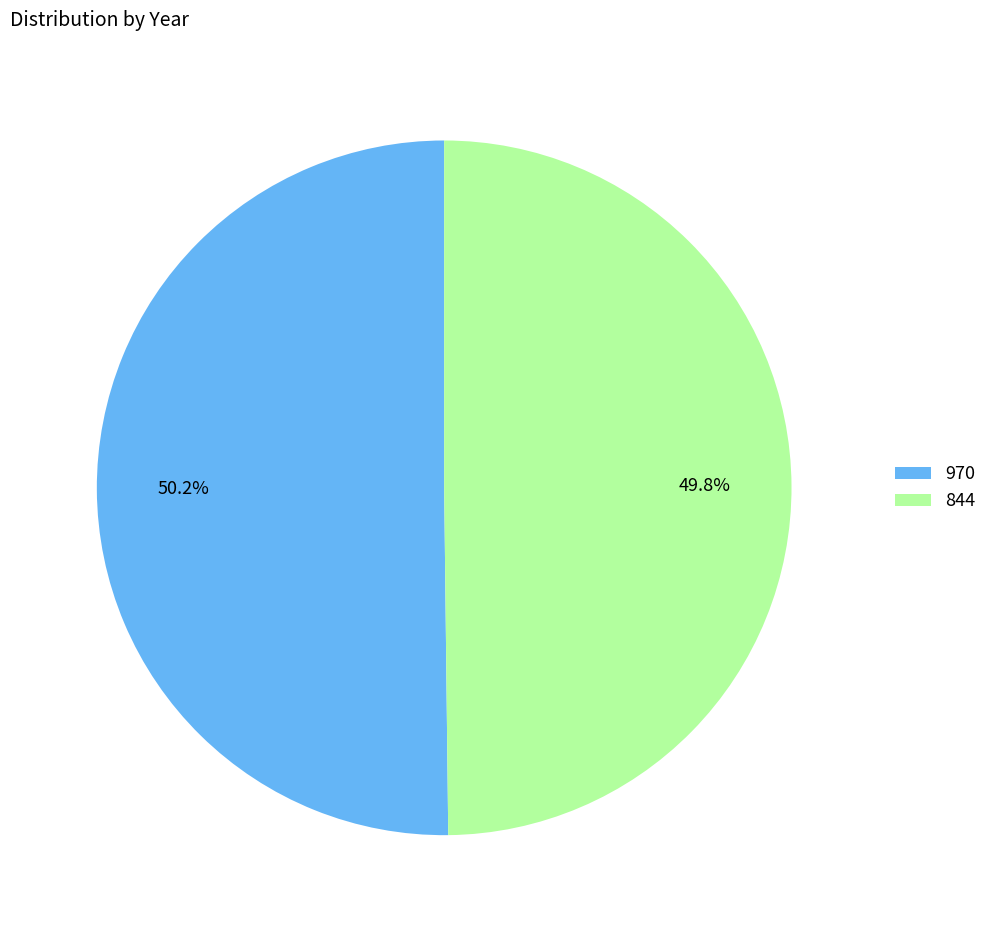

How many slices are in this pie chart?

2